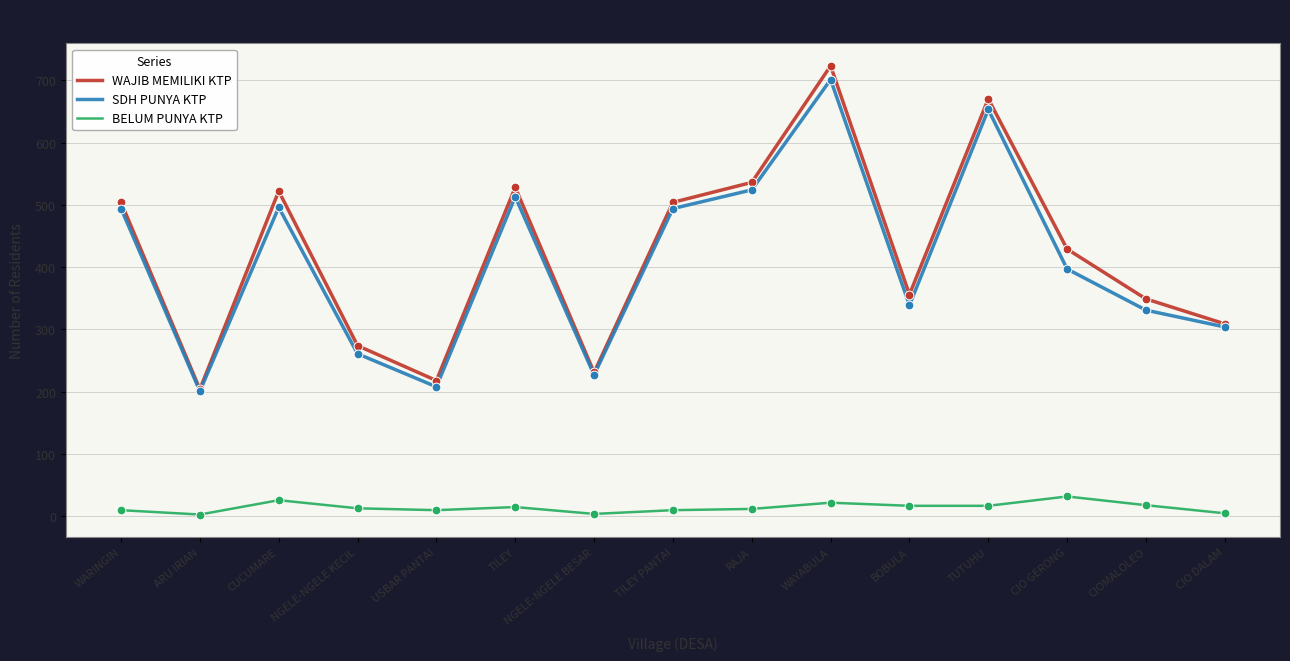

What is the total value across all series at WARINGIN?

1008